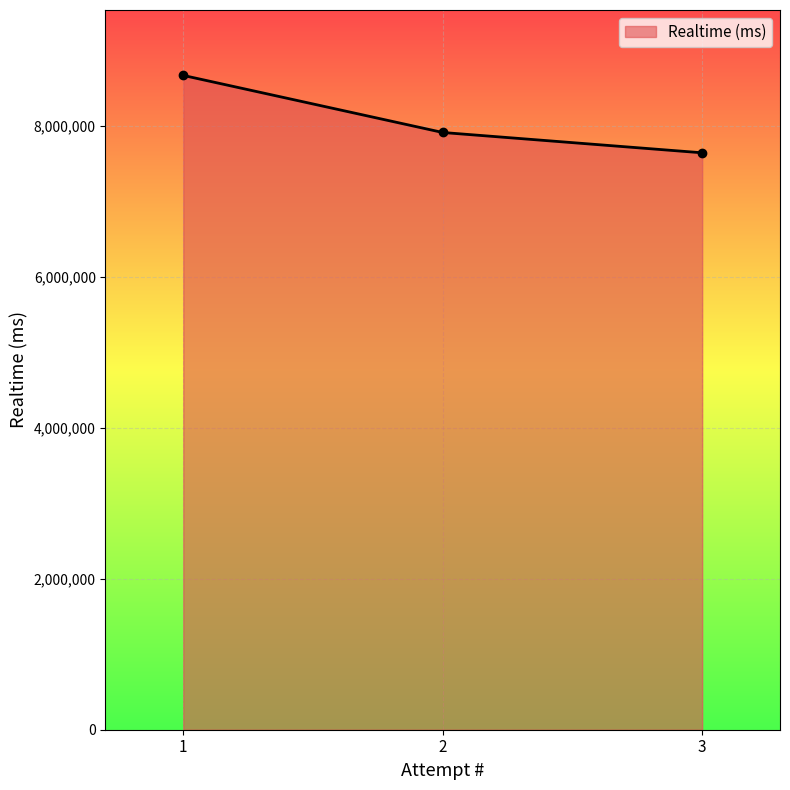

What is the change in value from 2 to 1?

+755768